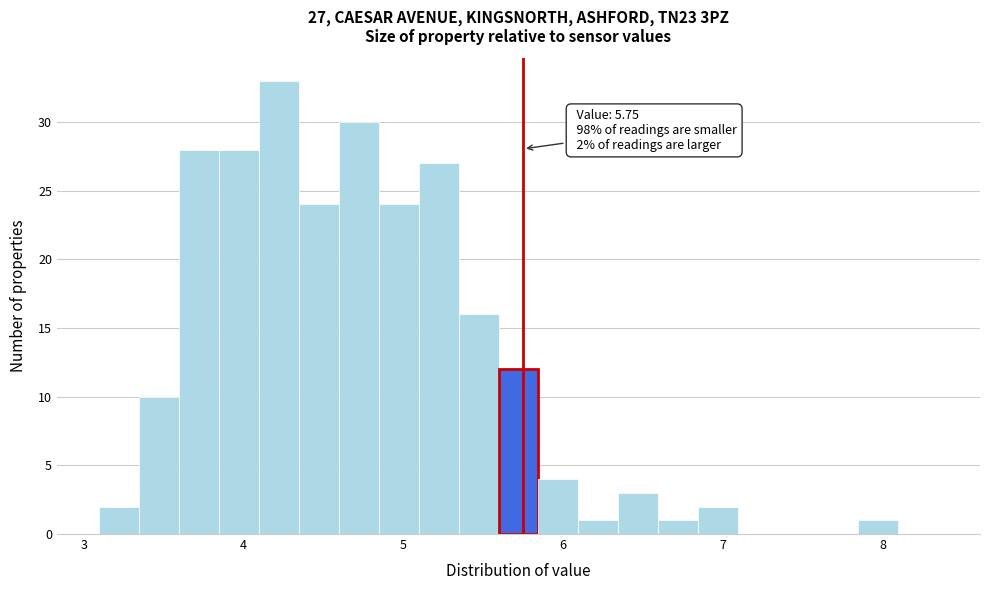

Around what value on the x-axis is the tallest bar? Give the approximate position of its centre, as read against the axis.

4.2